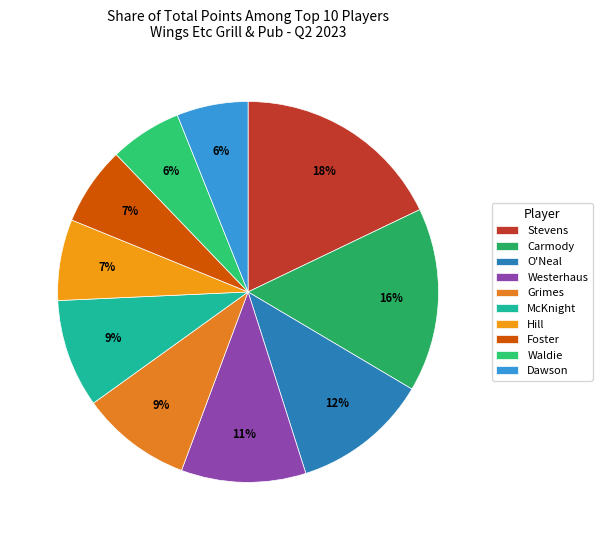

How many slices are in this pie chart?

10